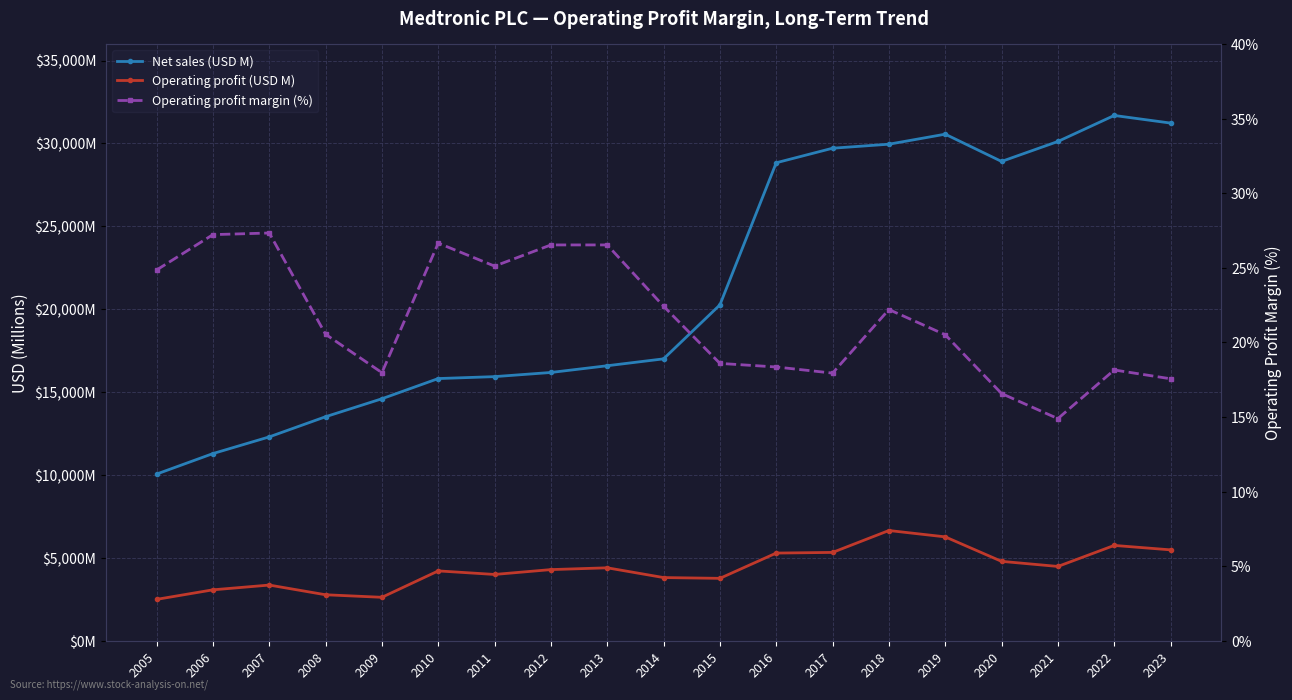

True or false: Operating profit margin (%) and Net sales (USD M) intersect in this chart.

False